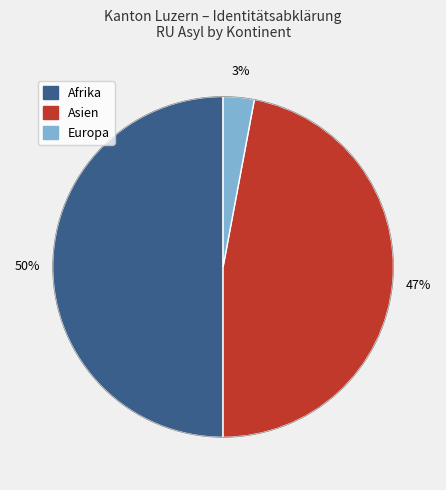

Count the number of slices in the pie.

3